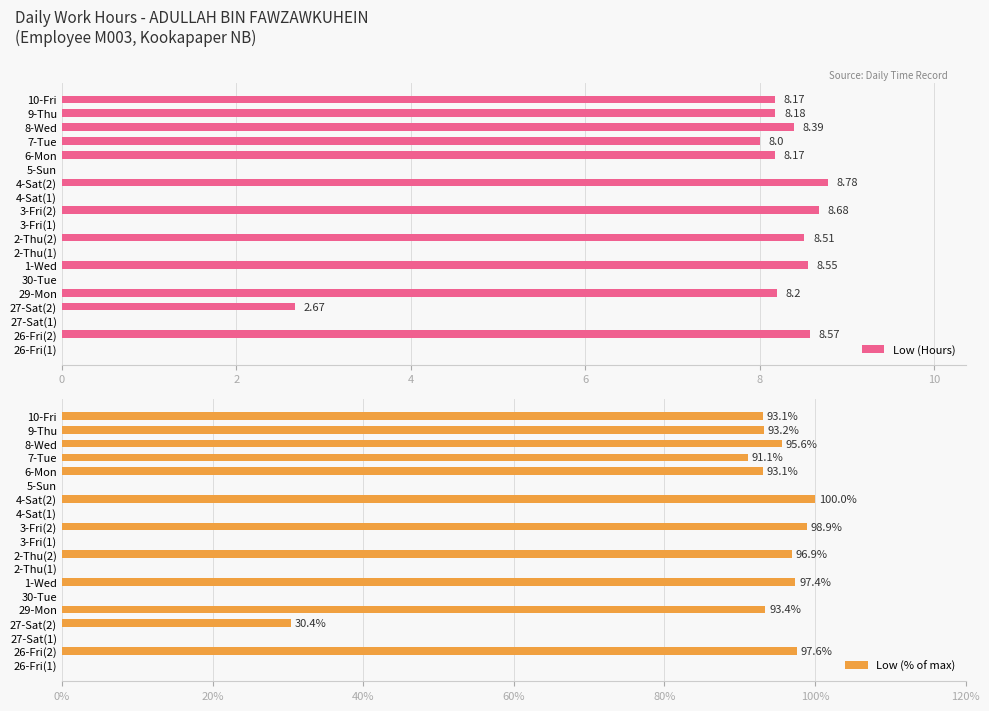

Read the Low (% of max) value at 10-Fri.

93.1